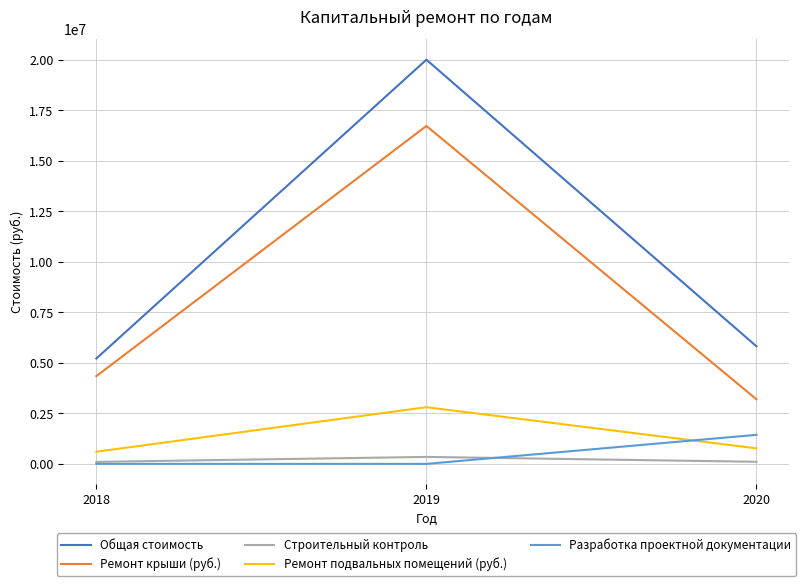

Which series has the largest total across all categories?

Общая стоимость